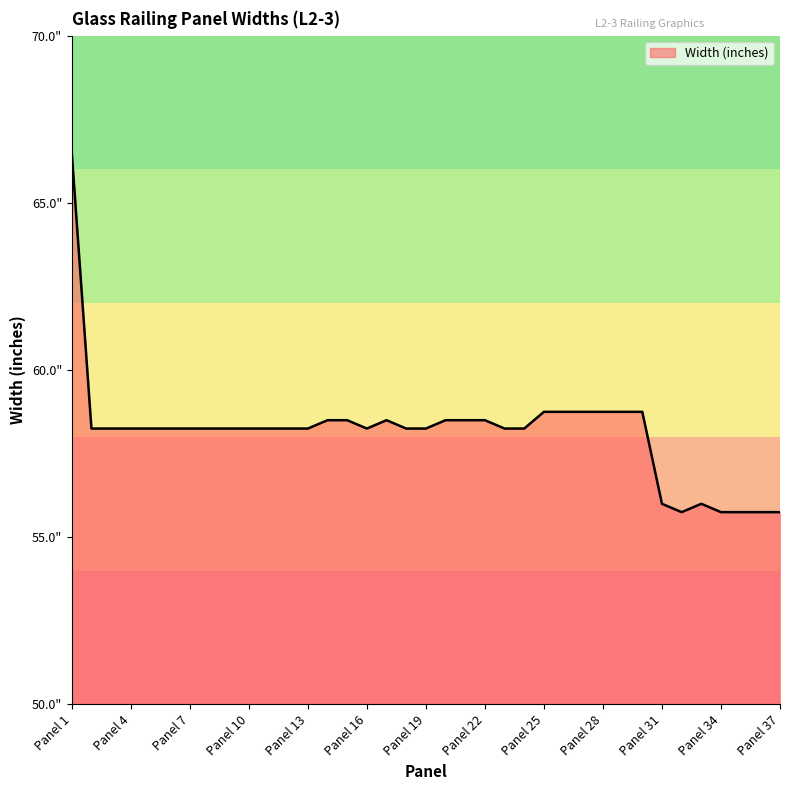

True or false: the data has more than 0 interior local peaks.

True